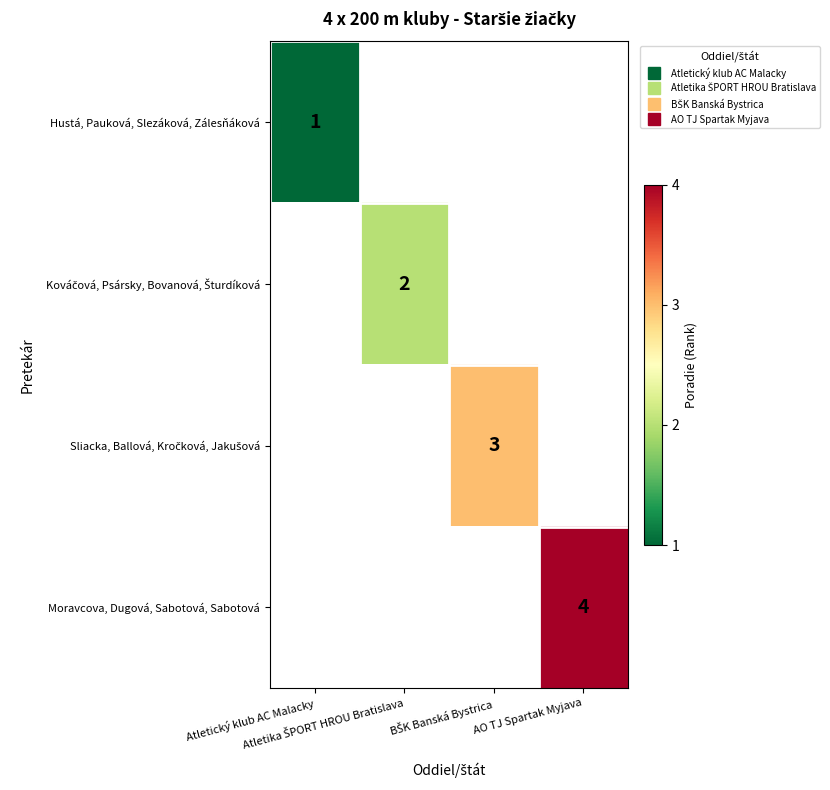

Is the value of Hustá, Pauková, Slezáková, Zálesňáková at AO TJ Spartak Myjava greater than the value of Sliacka, Ballová, Kročková, Jakušová at Atletika ŠPORT HROU Bratislava?

No